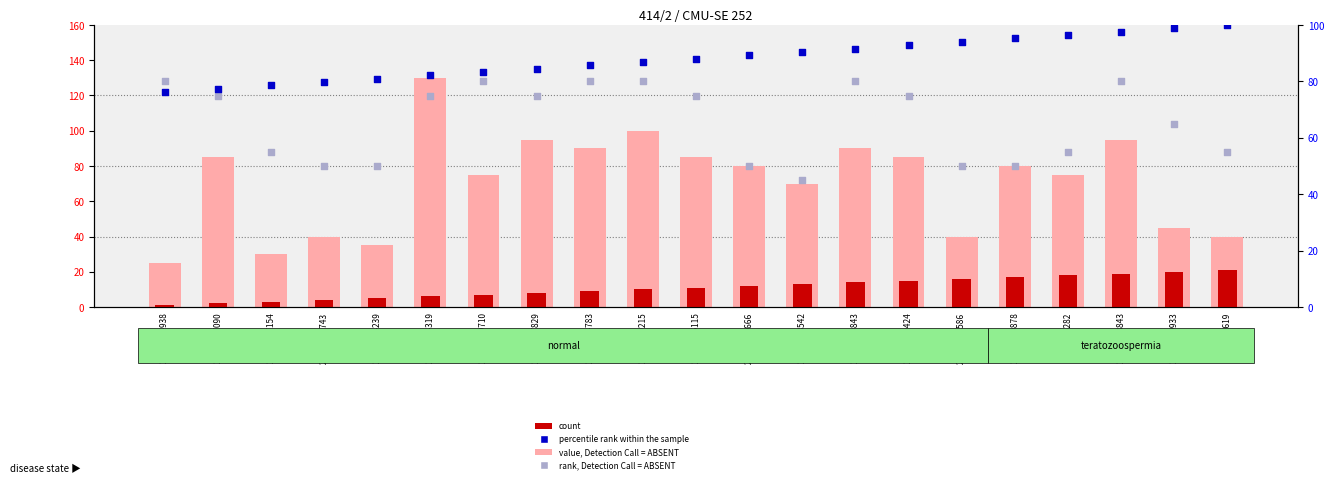

What is the total value across all series at 25211204666?

231.3